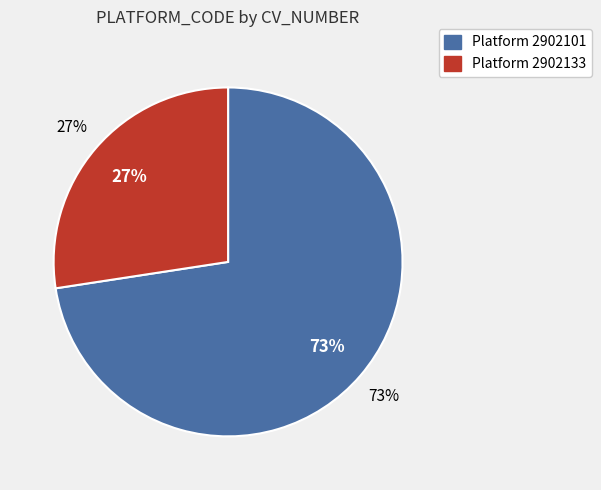

To the nearest percent, what is the combined percentage of 2902133 and 2902101?

100%